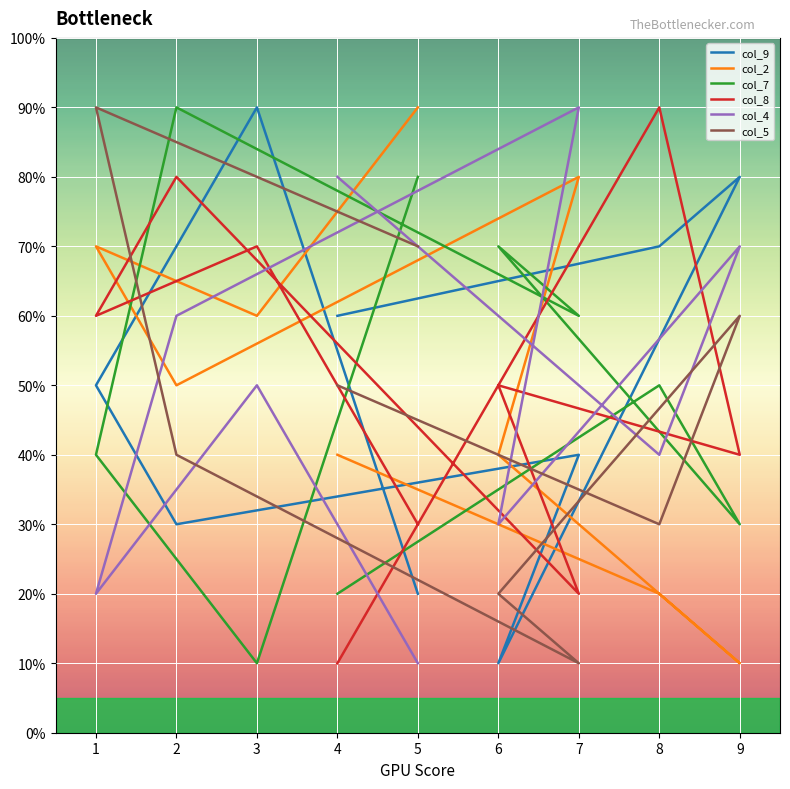

What is the approximate value of col_8 at 8?

9